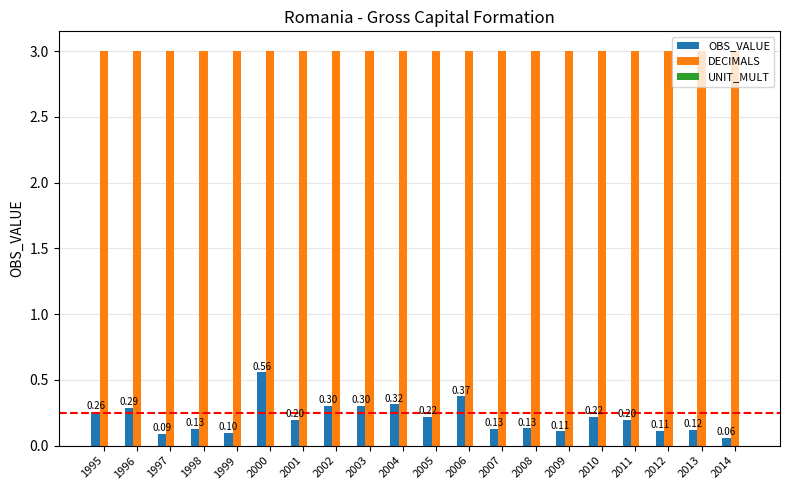

Which series has the widest spread of values?

OBS_VALUE